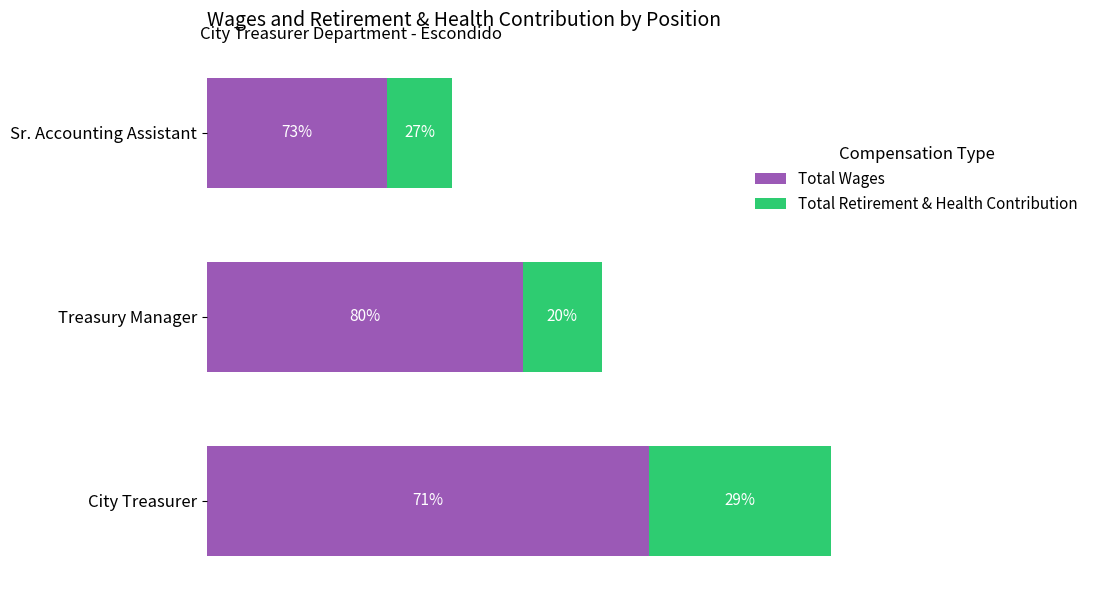

What are all the series names shown in the legend?

Total Wages, Total Retirement & Health Contribution